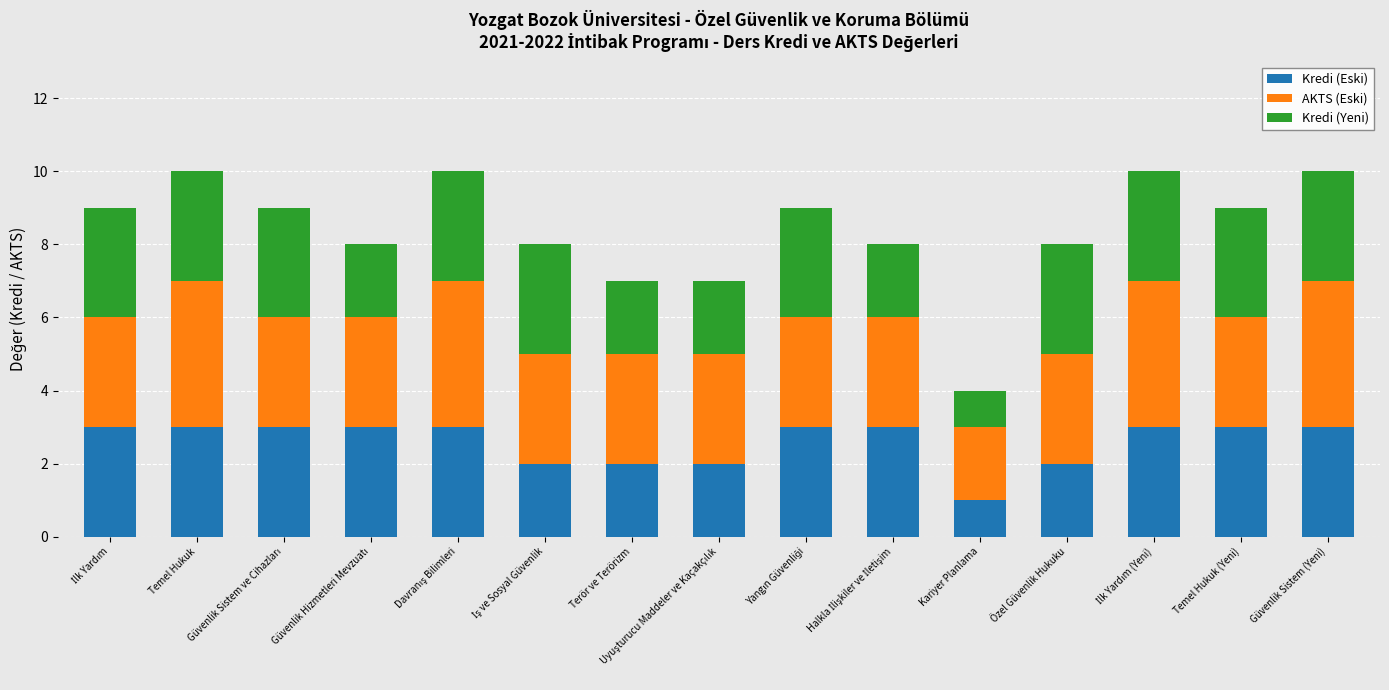

What is the highest value of the Kredi (Eski) series?

3